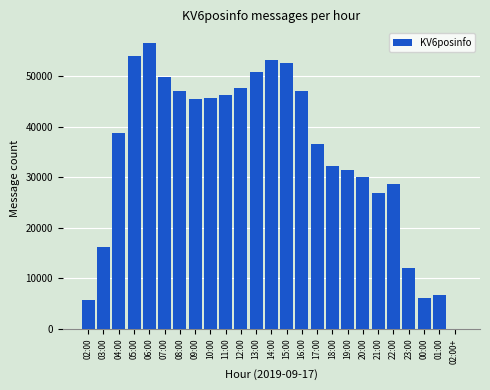

What is the maximum value shown in the chart?

56630